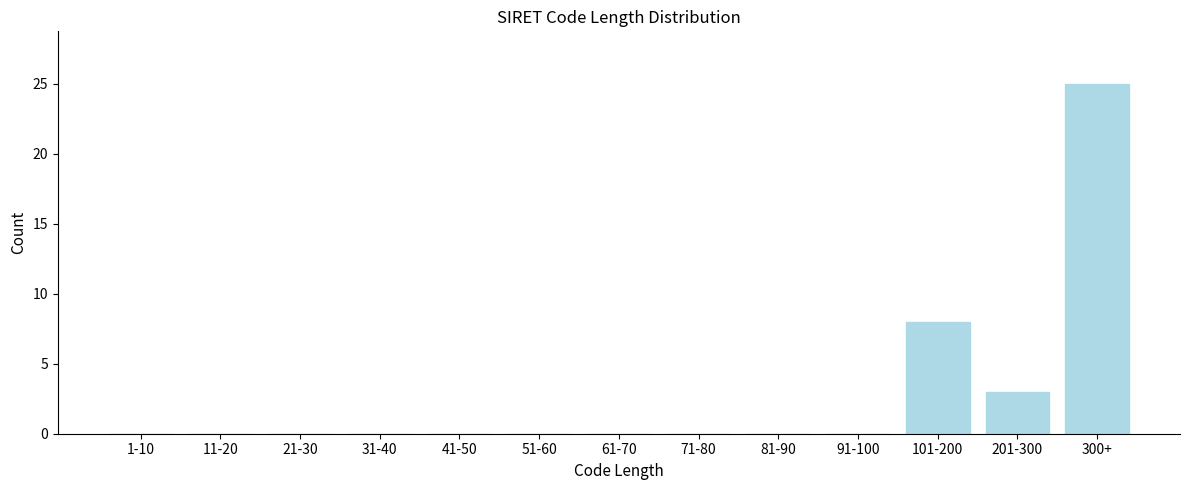

Reading left to right, list all the values displayed in this chart.

1-10=0	11-20=0	21-30=0	31-40=0	41-50=0	51-60=0	61-70=0	71-80=0	81-90=0	91-100=0	101-200=8	201-300=3	300+=25